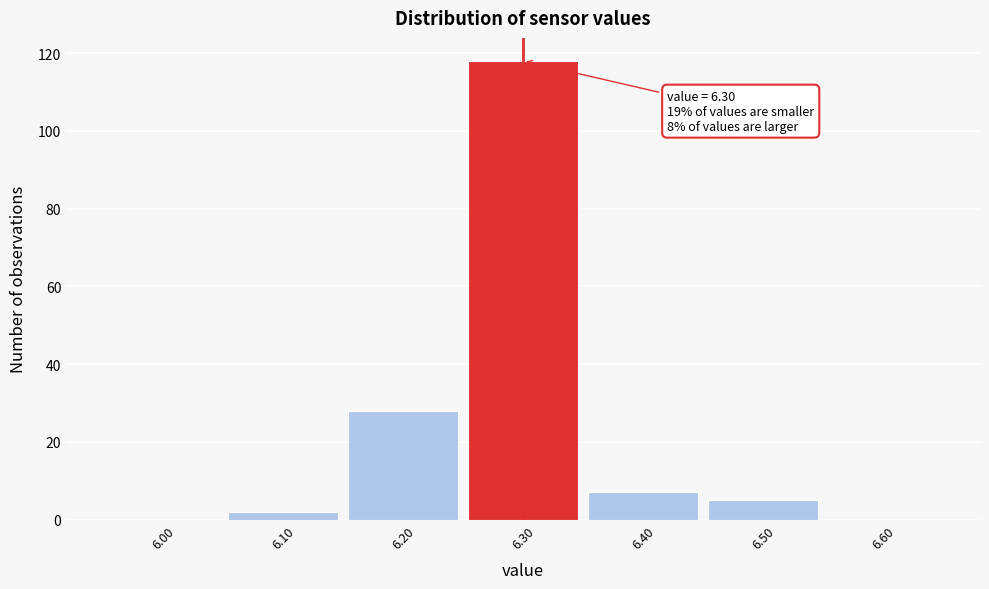

Over which range of the x-axis is the bar tallest?

6.25 to 6.35